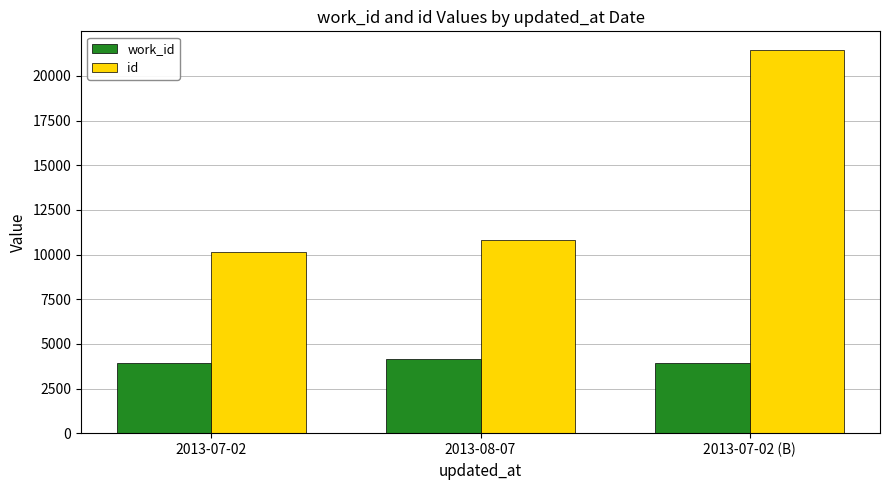

What is the difference between the work_id values at 2013-08-07 and 2013-07-02 (B)?

229